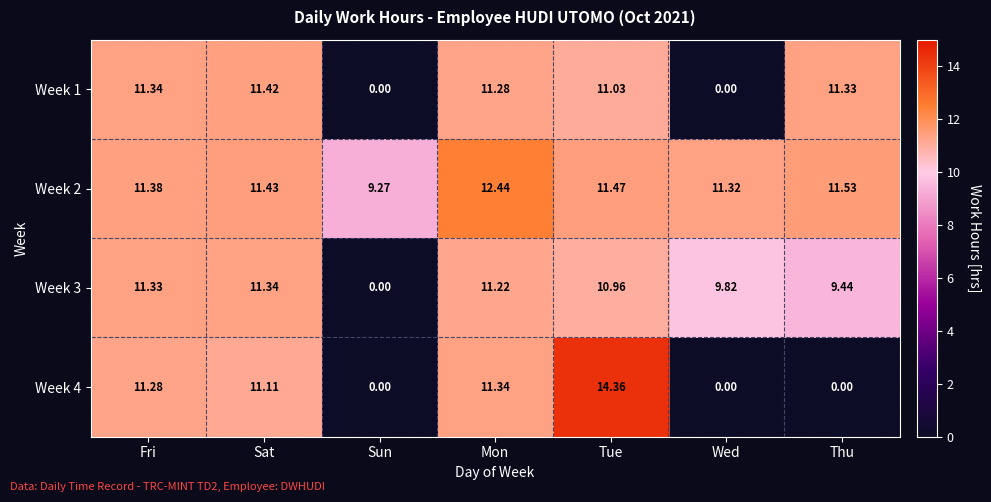

At which label does Week 1 first exceed 11?

Fri